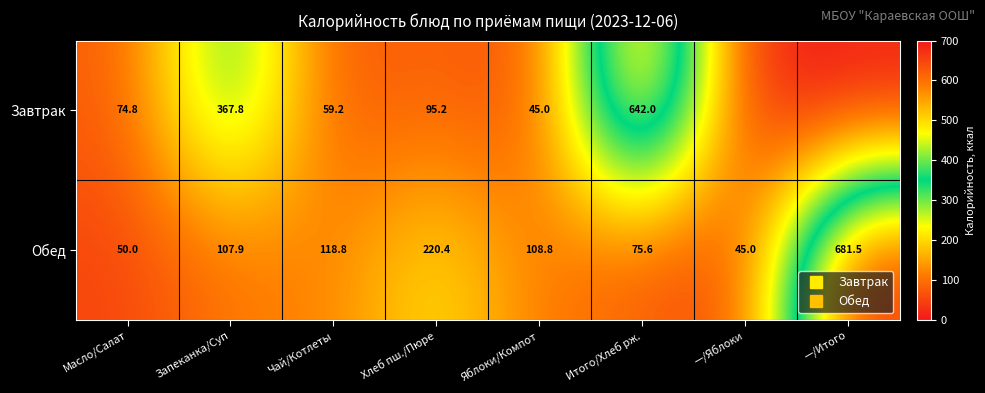

True or false: Завтрак has a value of 74.8 at Масло/Салат.

True